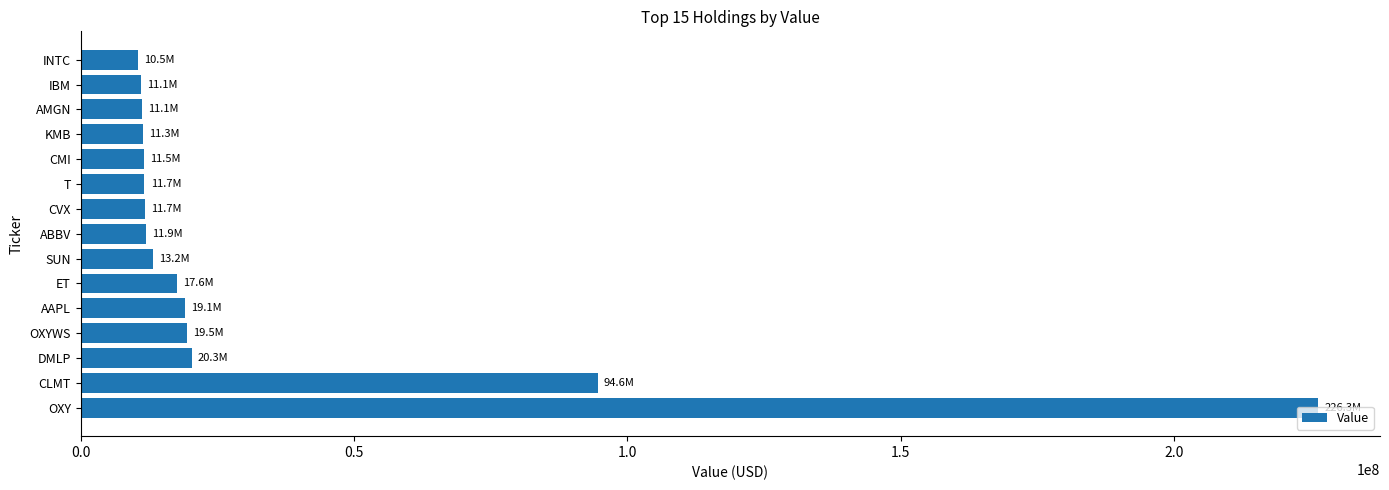

Count the number of categories in the chart.

15